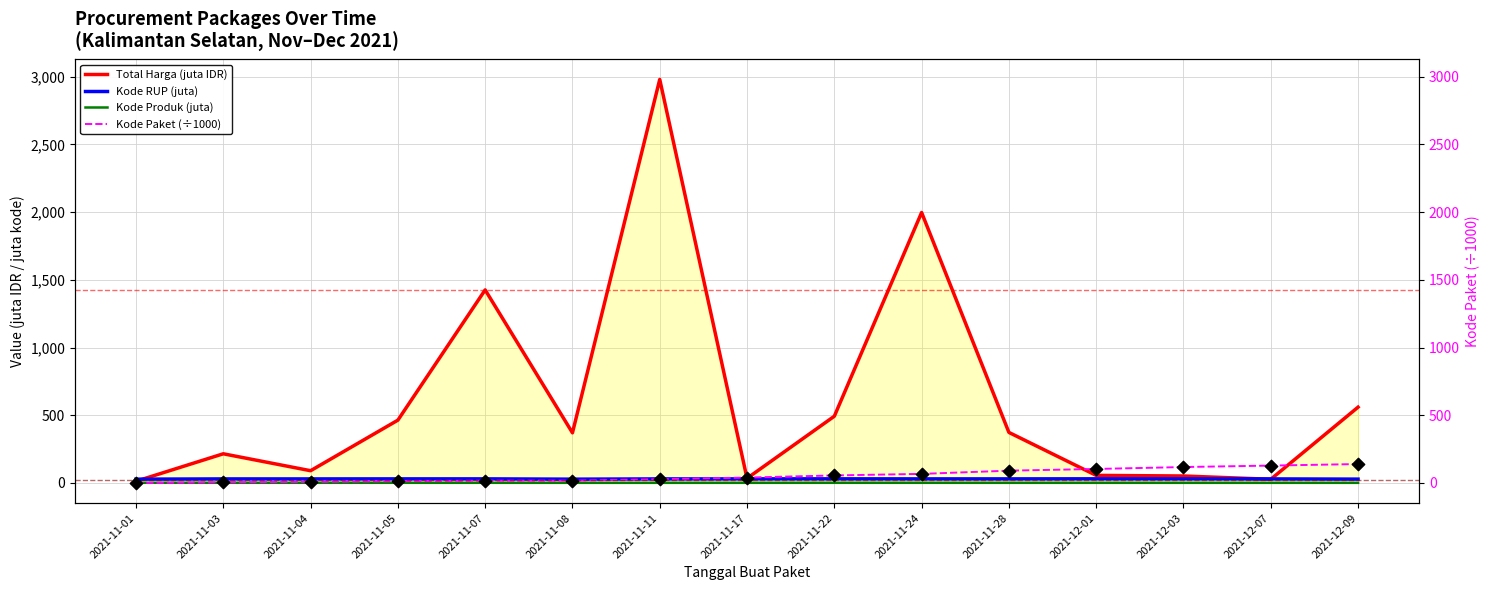

Which series has the largest total across all categories?

Total Harga (juta IDR)